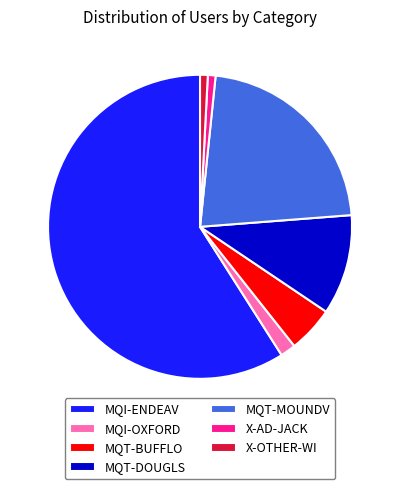

Combined, do MQT-BUFFLO and X-AD-JACK account for over 50%?

No